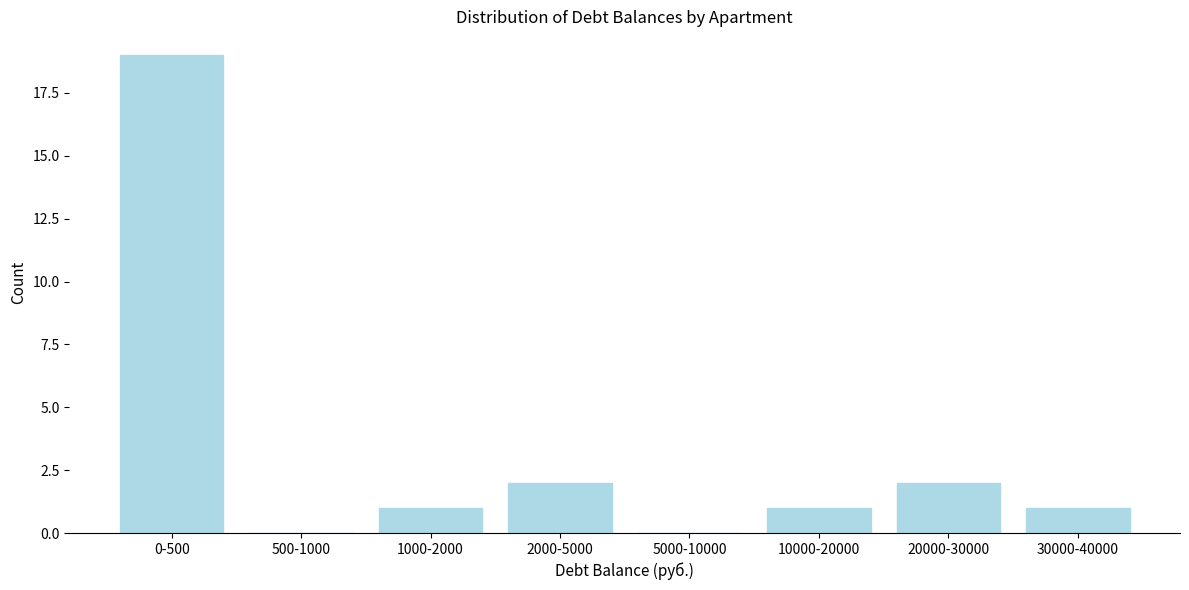

Reading left to right, list all the values displayed in this chart.

0-500=19	500-1000=0	1000-2000=1	2000-5000=2	5000-10000=0	10000-20000=1	20000-30000=2	30000-40000=1